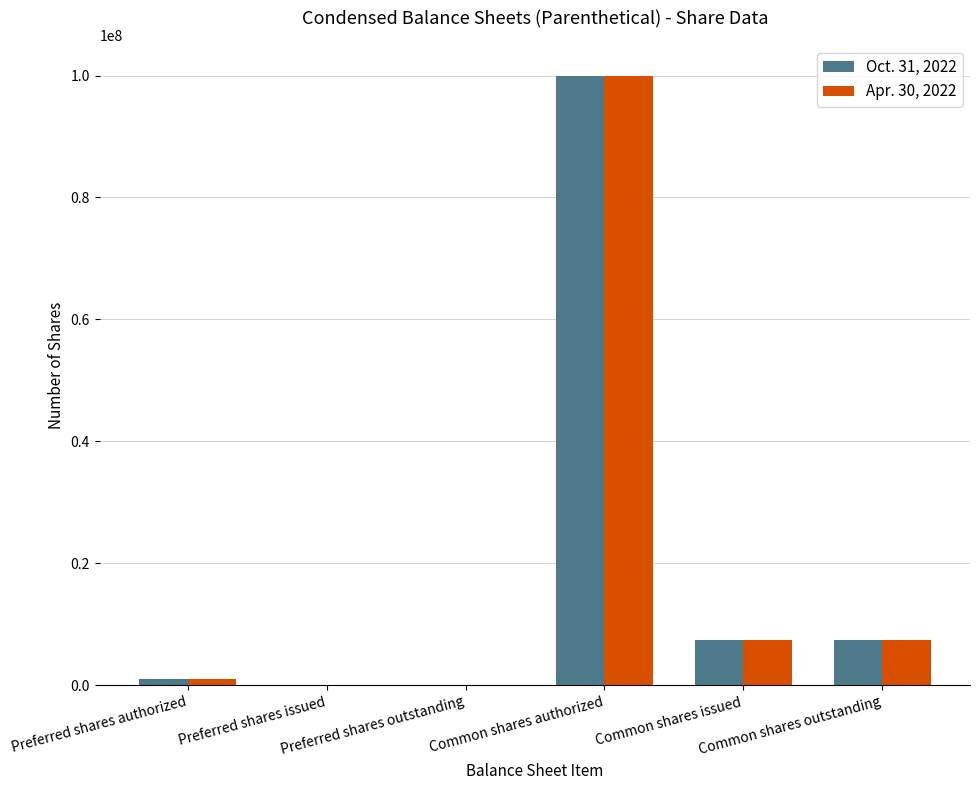

How many series are shown in this chart?

2